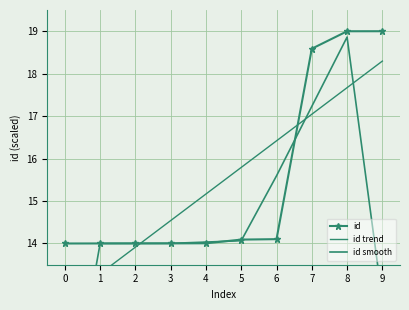

Rank the series at 8 from highest to lowest value.

id, id smooth, id trend